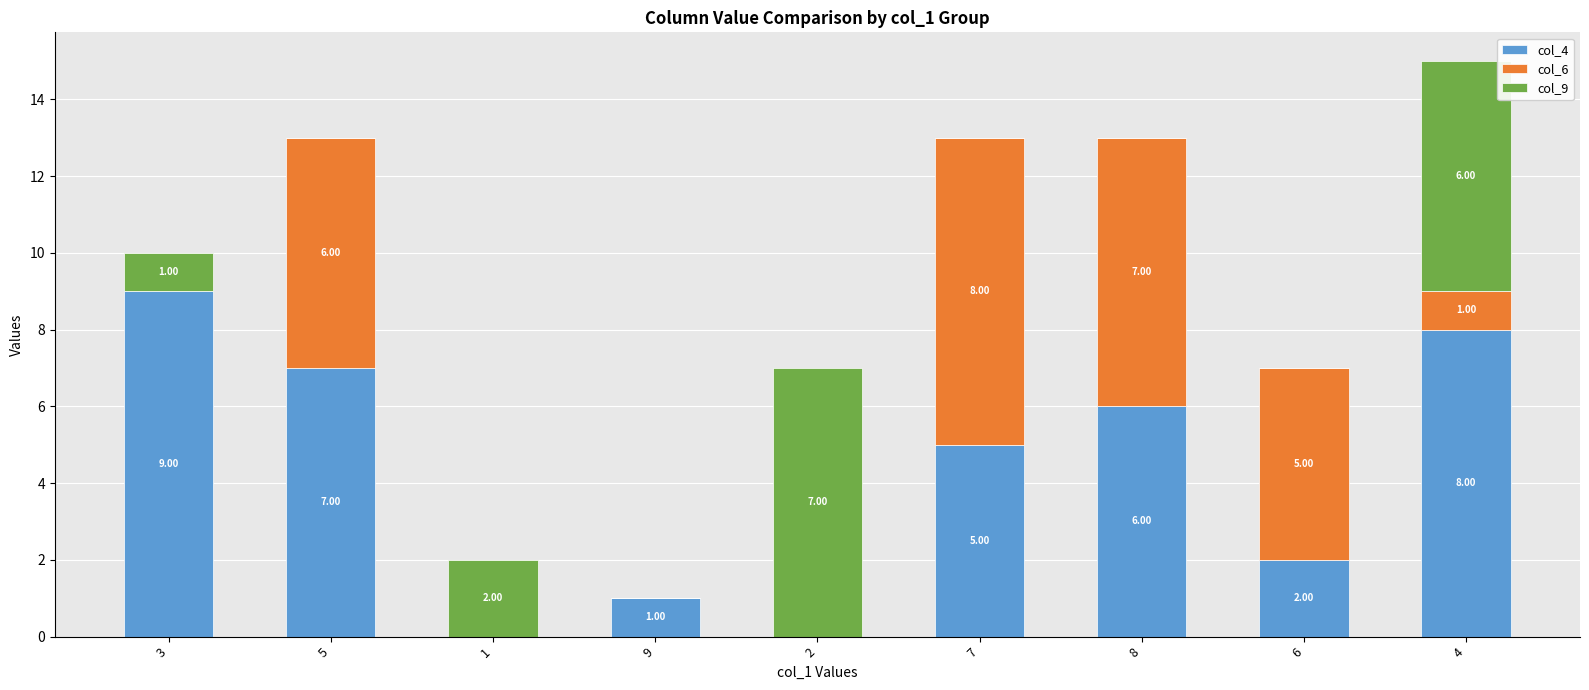

At which category is the sum across all series the highest?

4